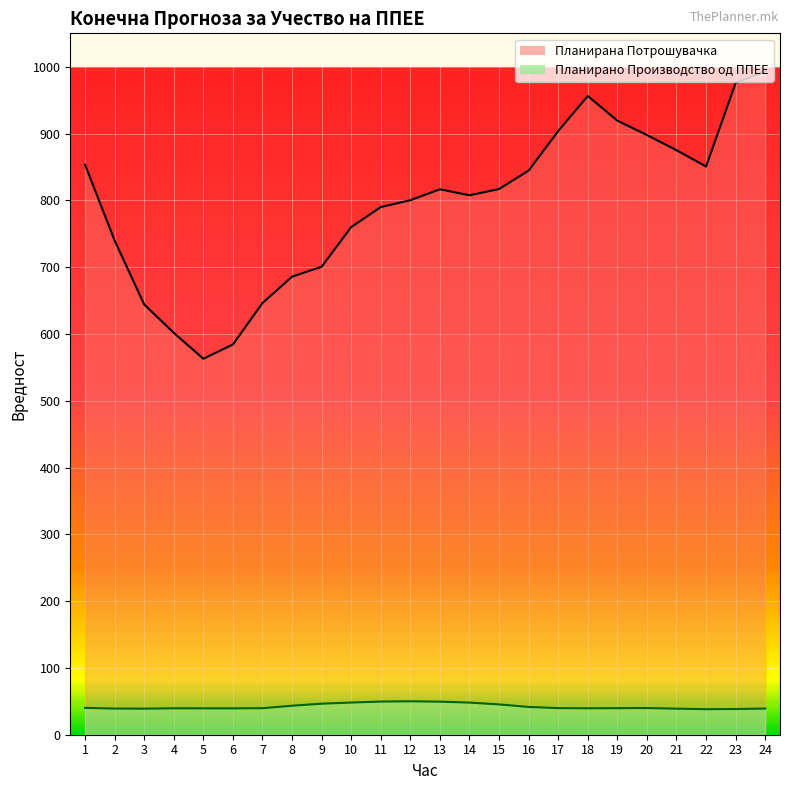

True or false: Планирано Производство од ППЕЕ and Планирана Потрошувачка cross at least once.

False